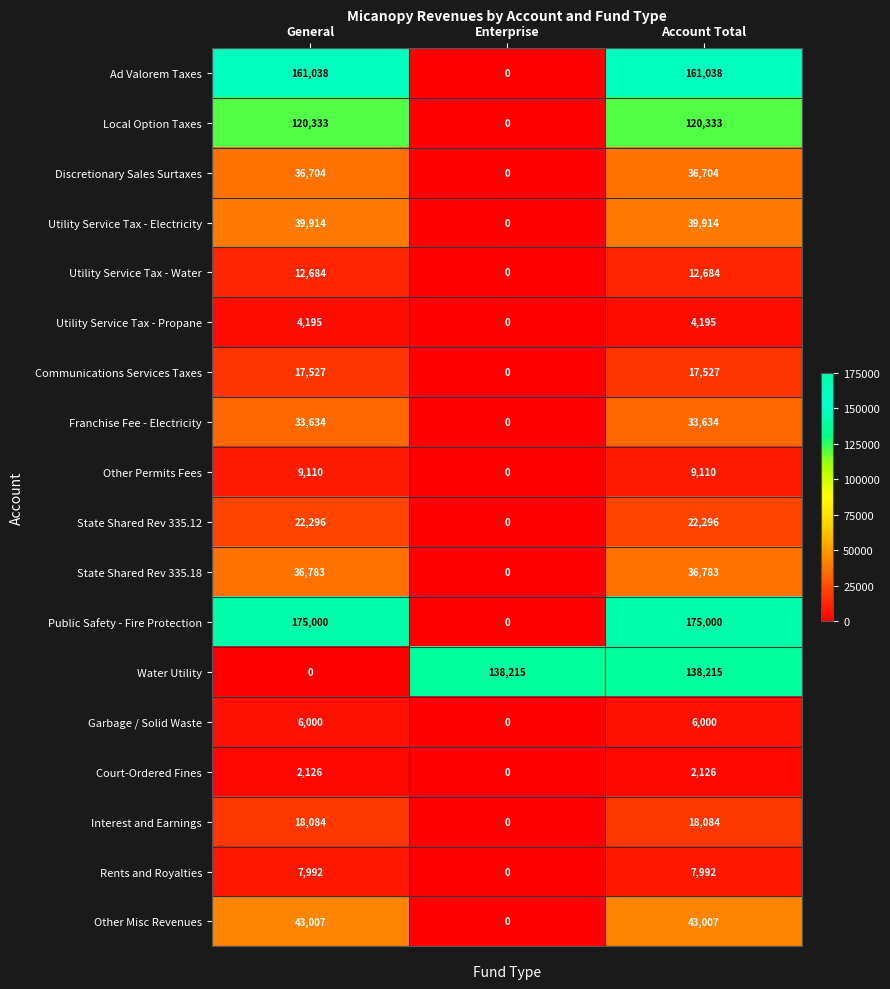

What is the sum of the Interest and Earnings values at Account Total and General?

36168